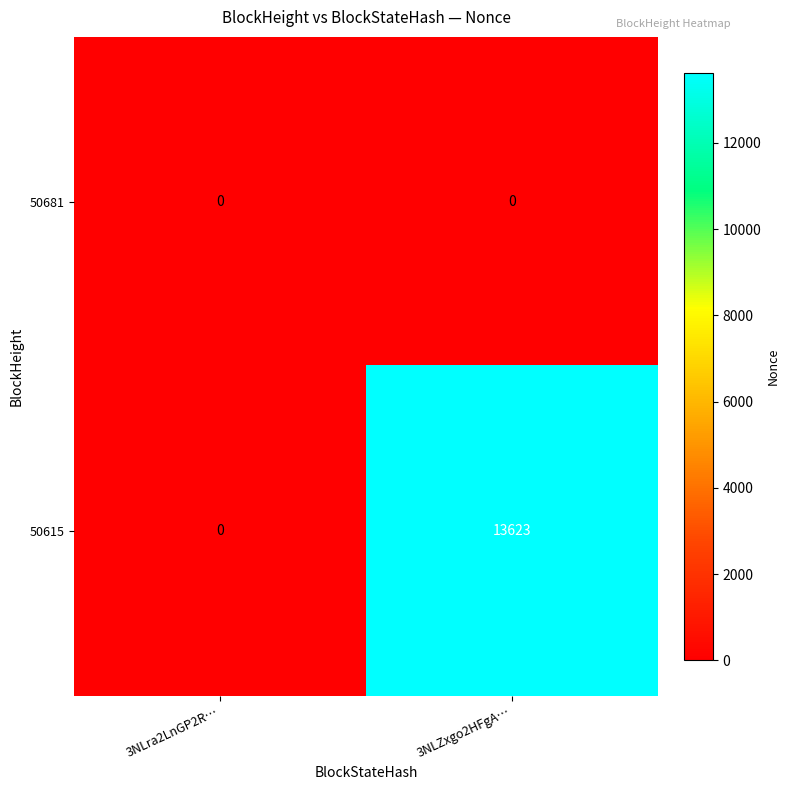

The value of 50615 at 3NLra2LnGP2R… is 7421. True or false?

False